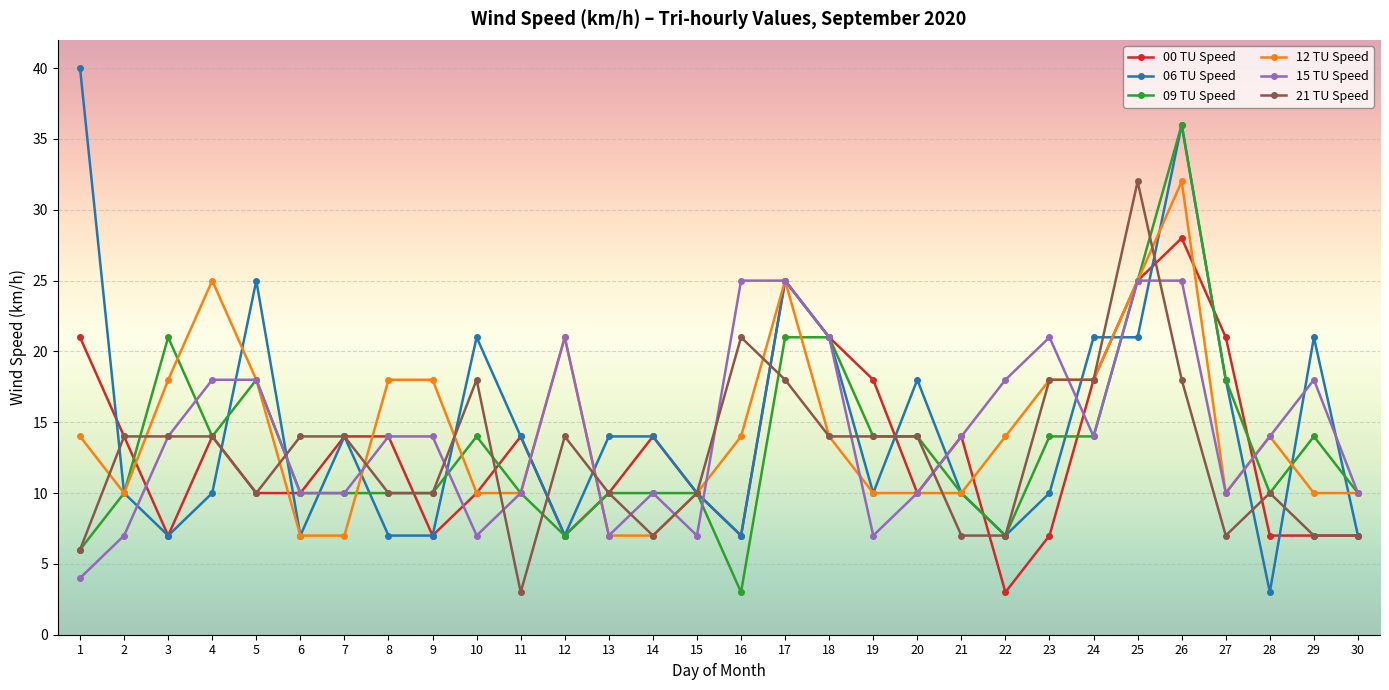

How many distinct data groups are displayed?

6